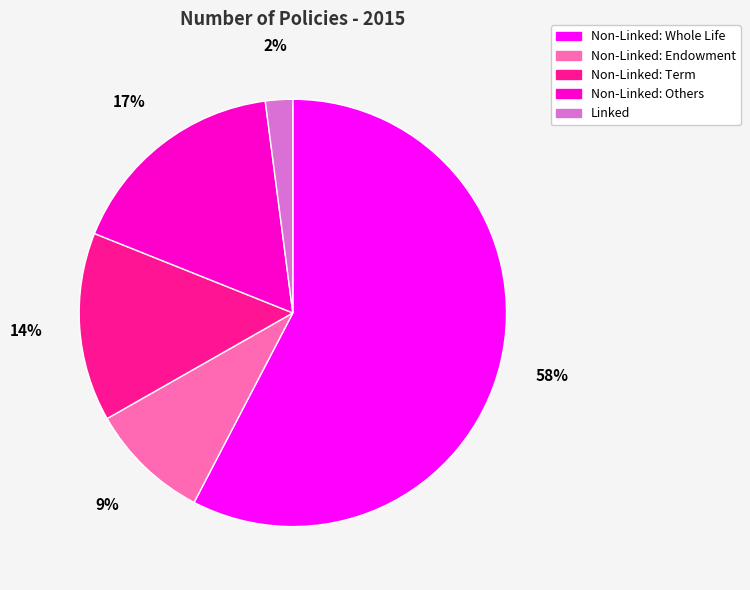

Combined, do Non-Linked: Term and Non-Linked: Others account for over 50%?

No